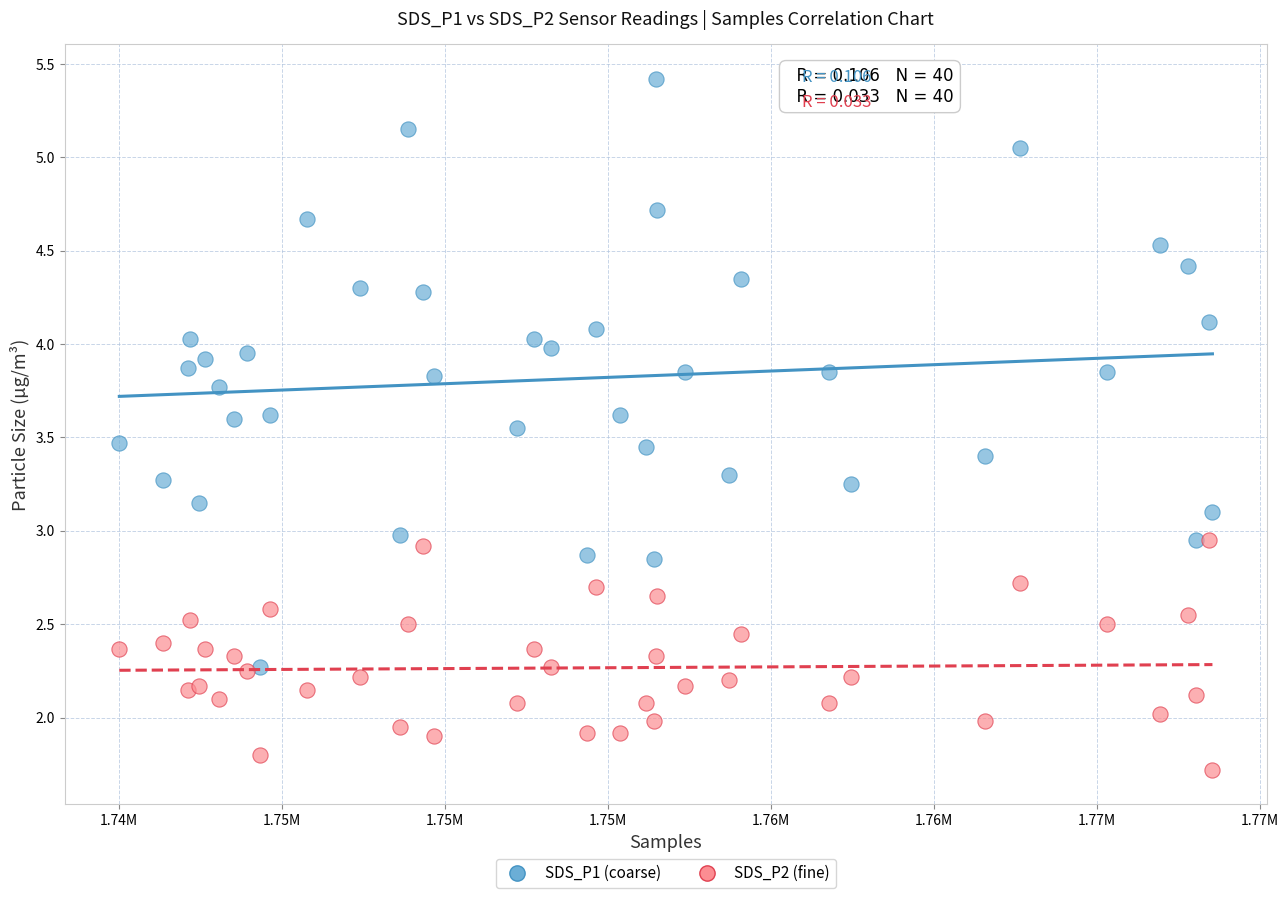

What are all the series names shown in the legend?

SDS_P1 (coarse), SDS_P2 (fine)